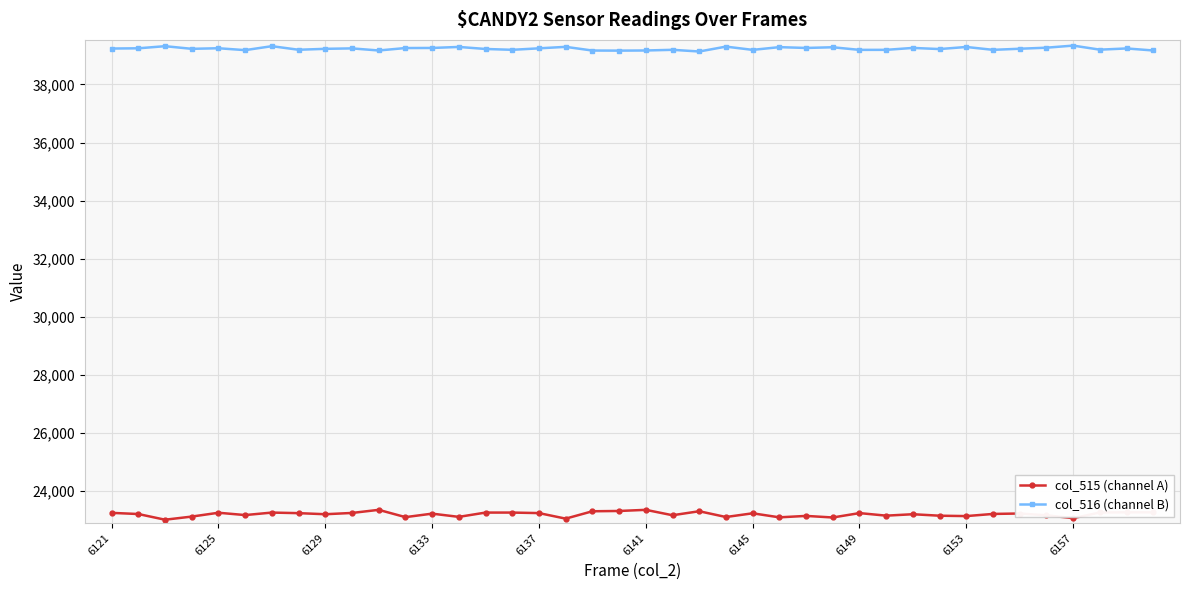

How many categories are shown in the chart?

40